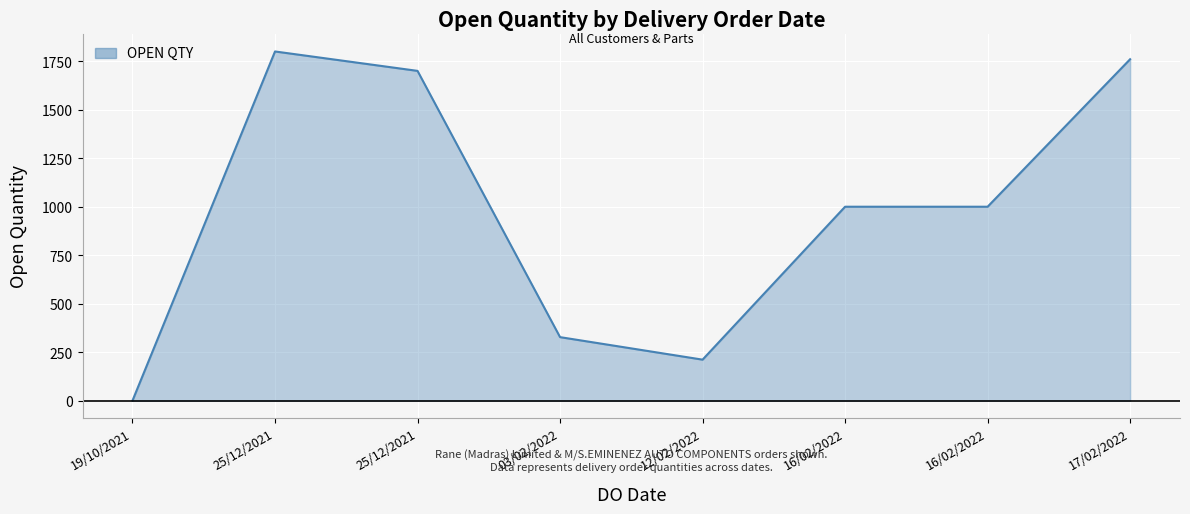

The value at 16/02/2022 is 1000. True or false?

True